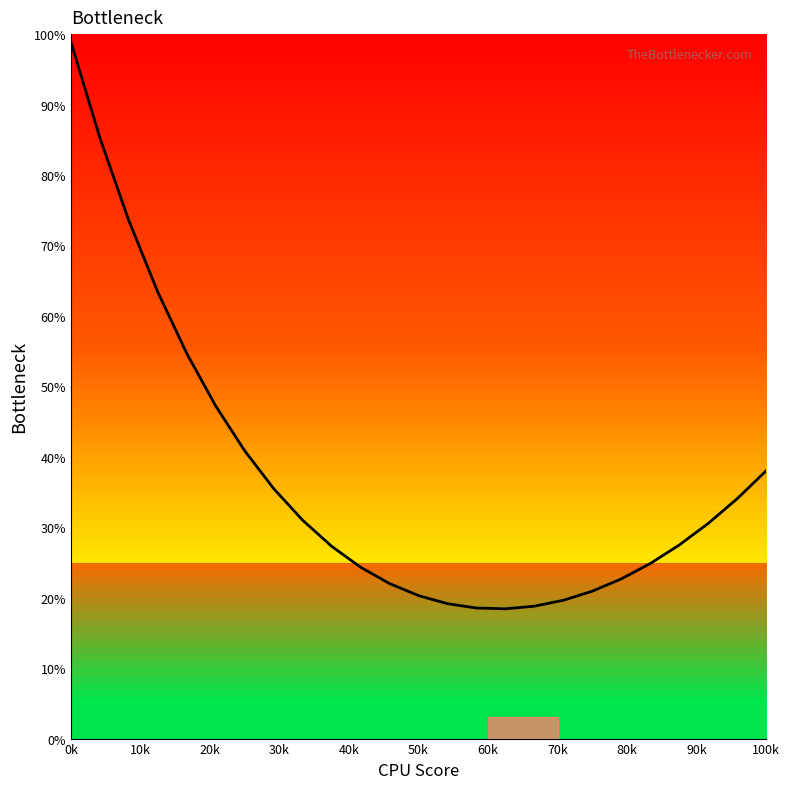

What is the difference between the maximum and minimum values?

80.5